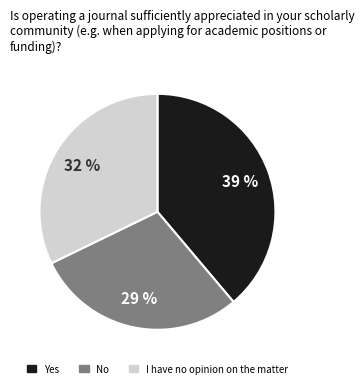

Which slice is the smallest?

No